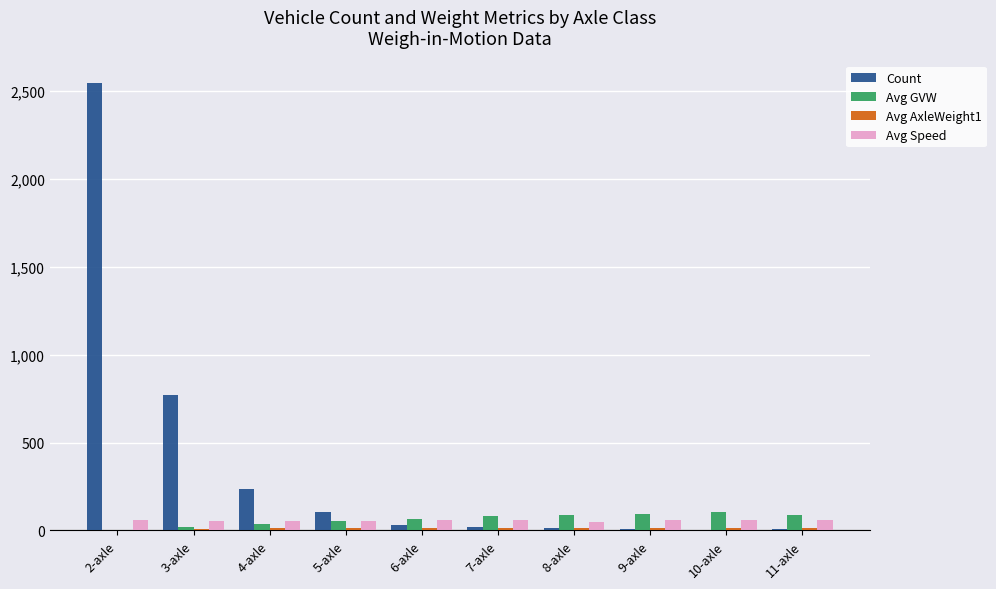

The value of Count at 5-axle is 105.0. True or false?

True